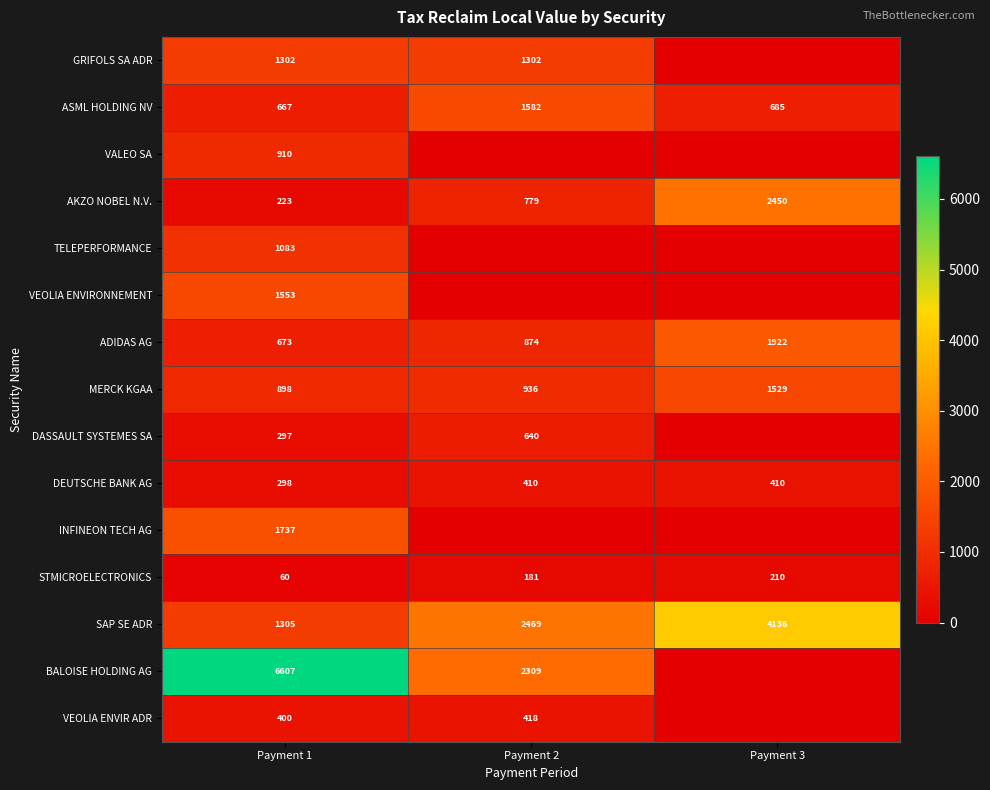

What is the difference between the highest and lowest values at Payment 1?

6547